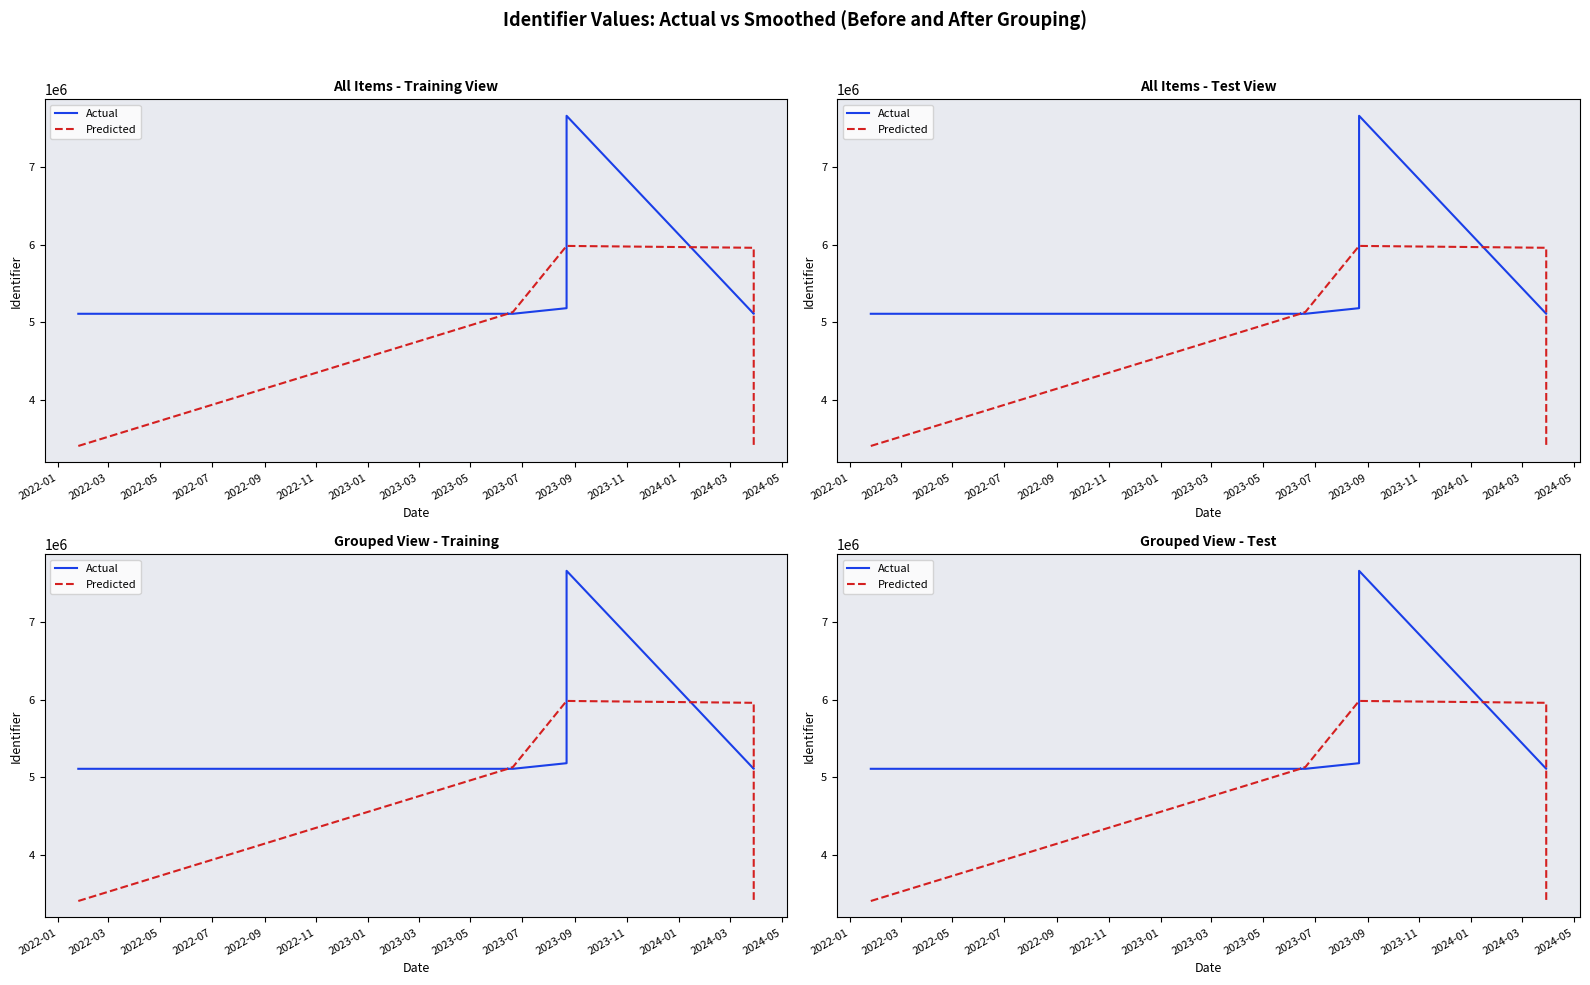

How many data points in Actual are above 5107837?

8